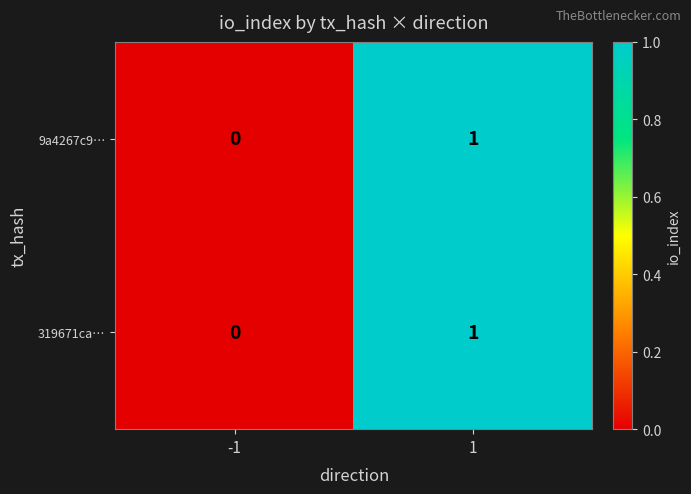

List the labels in order of 9a4267c9… value, largest first.

1, -1